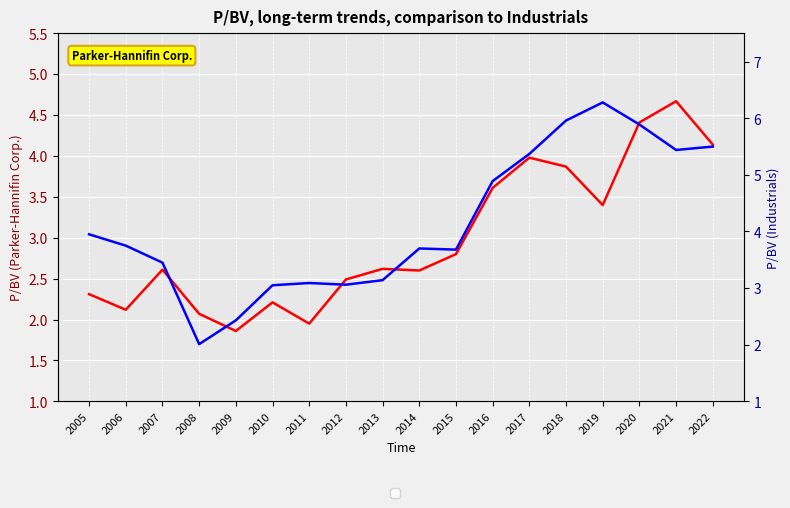

True or false: Parker-Hannifin Corp. has more than 2 points higher than both neighbors.

True